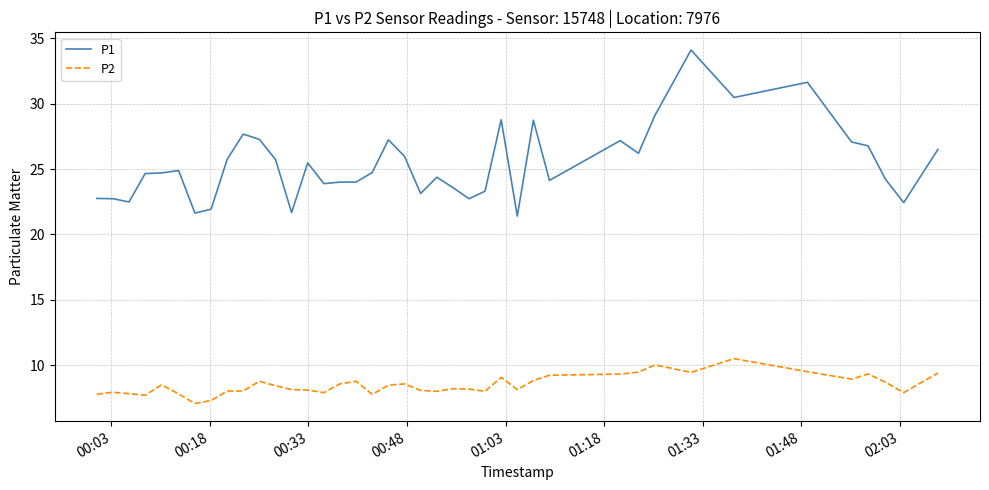

True or false: P2 and P1 intersect in this chart.

False